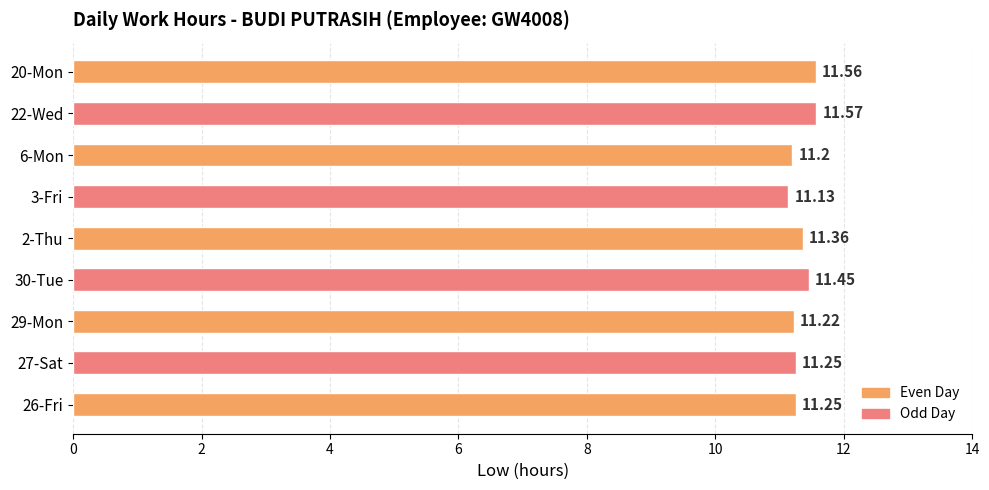

How many distinct data groups are displayed?

1